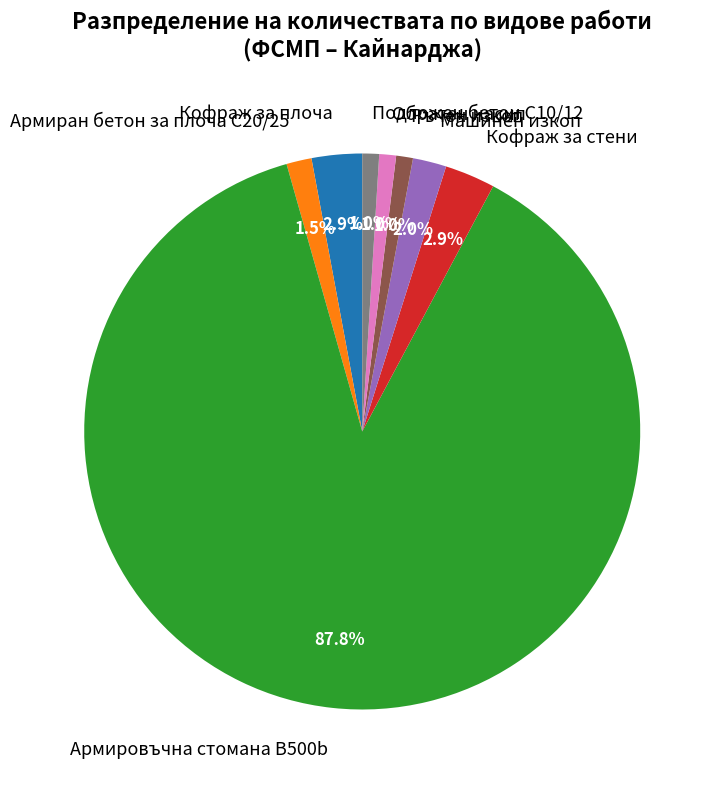

Is it true that Армиран бетон за плоча C20/25 is 7% of the pie?

False